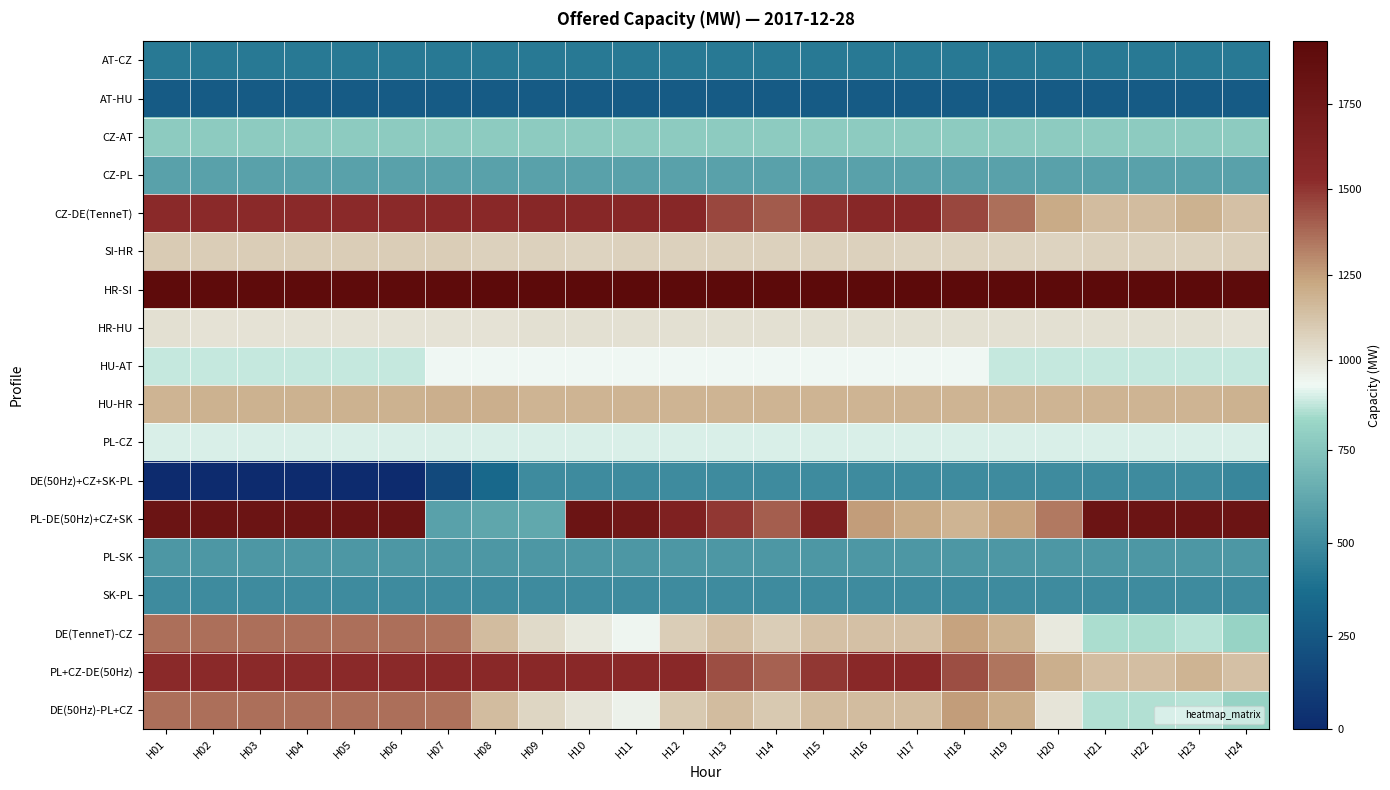

Count the number of data series in this chart.

18